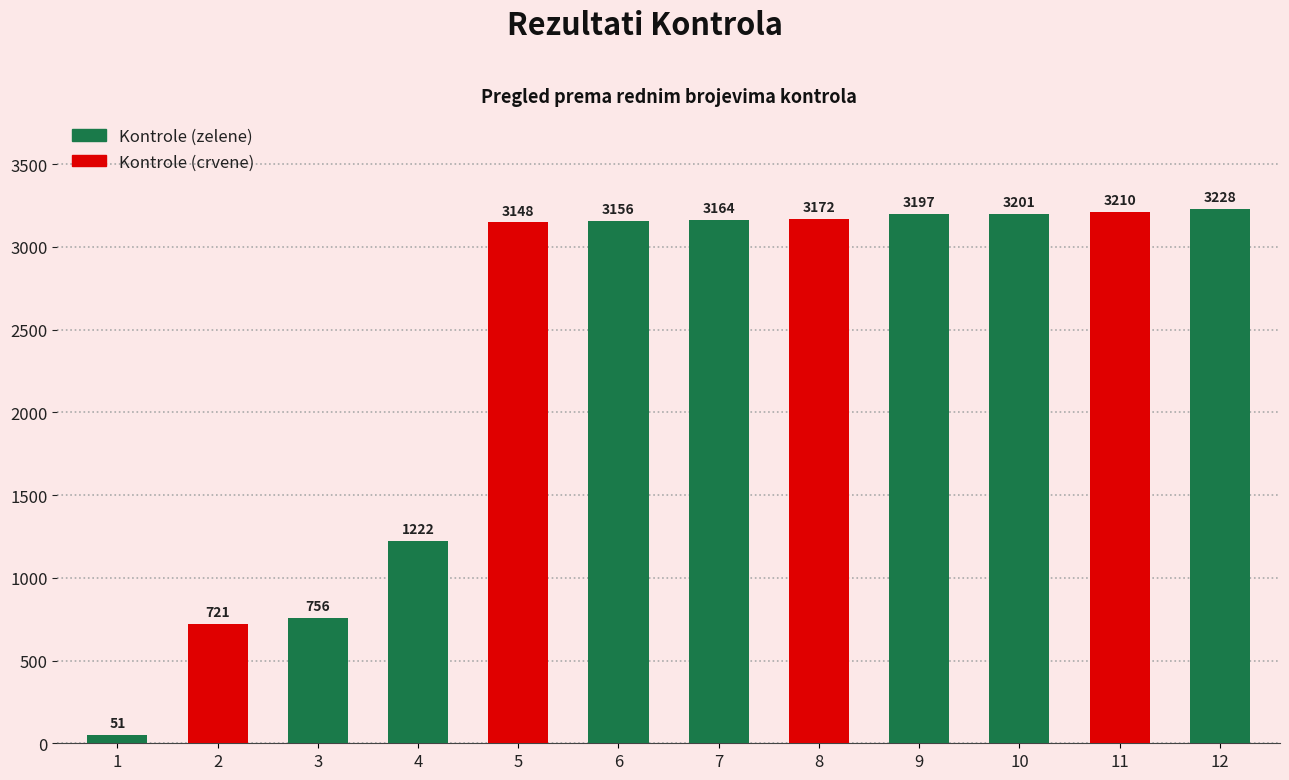

How many values are below 3164?

6